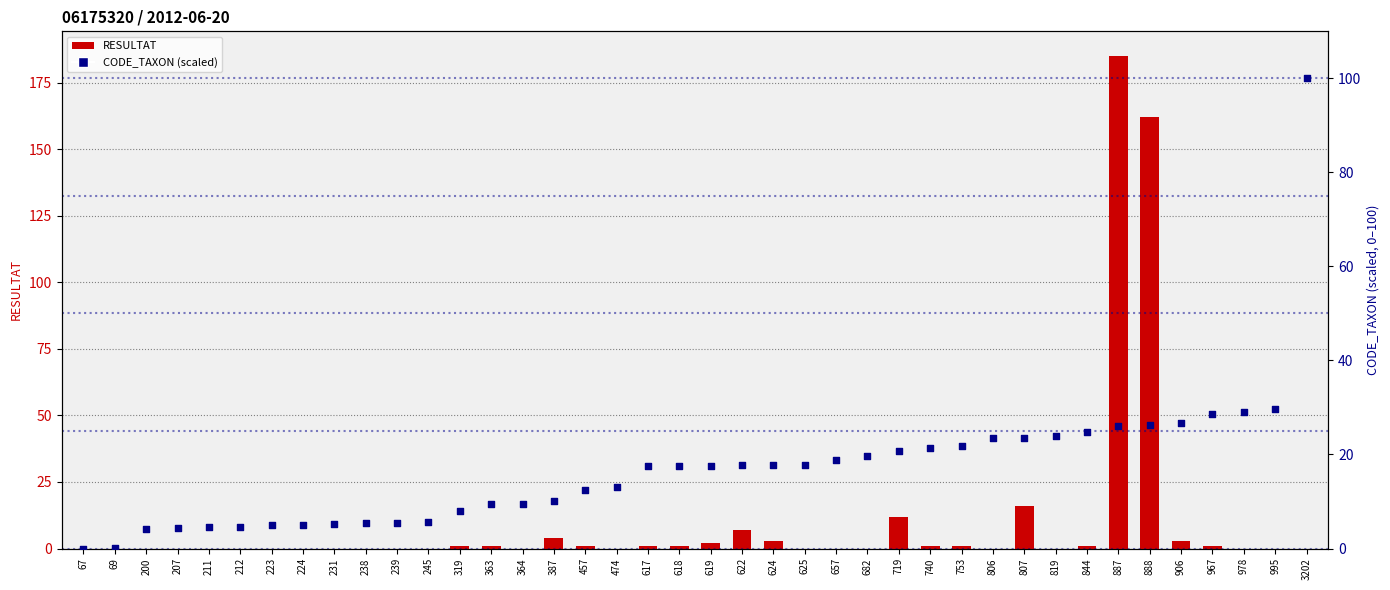

Which series contains the highest Y value?

RESULTAT